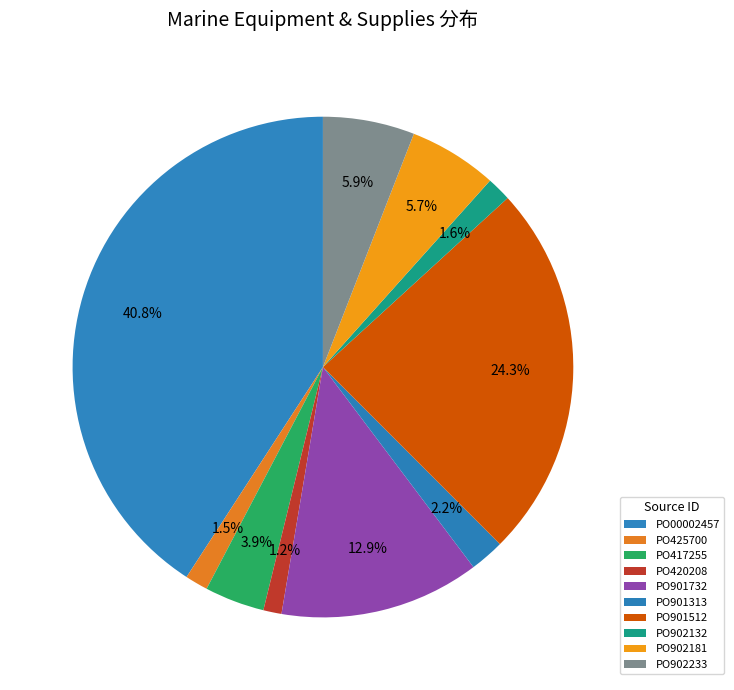

Combined, what portion of the pie is PO00002457 and PO420208?

42.0%